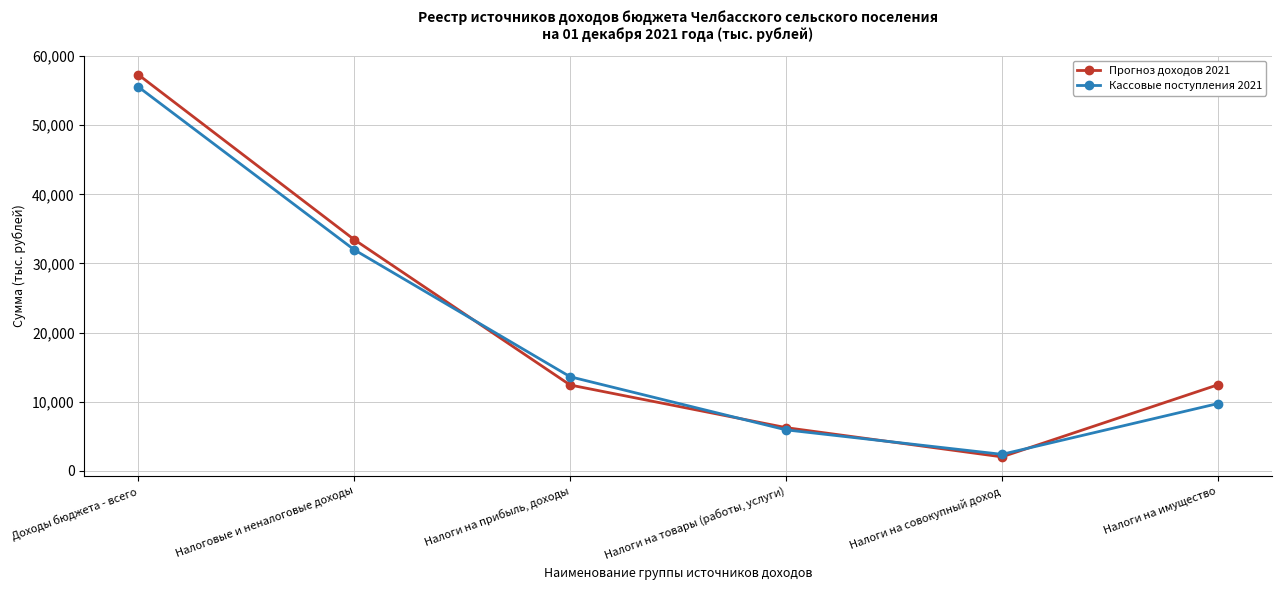

What position from the right is Доходы бюджета - всего?

6